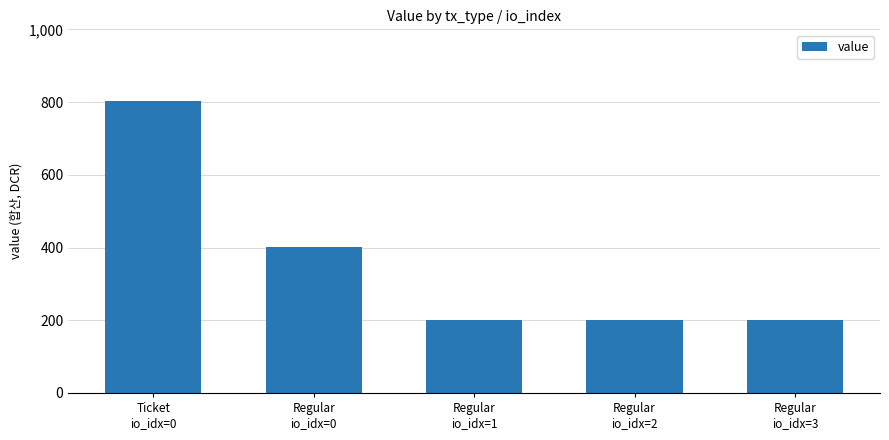

What is the greatest value displayed?

803.3